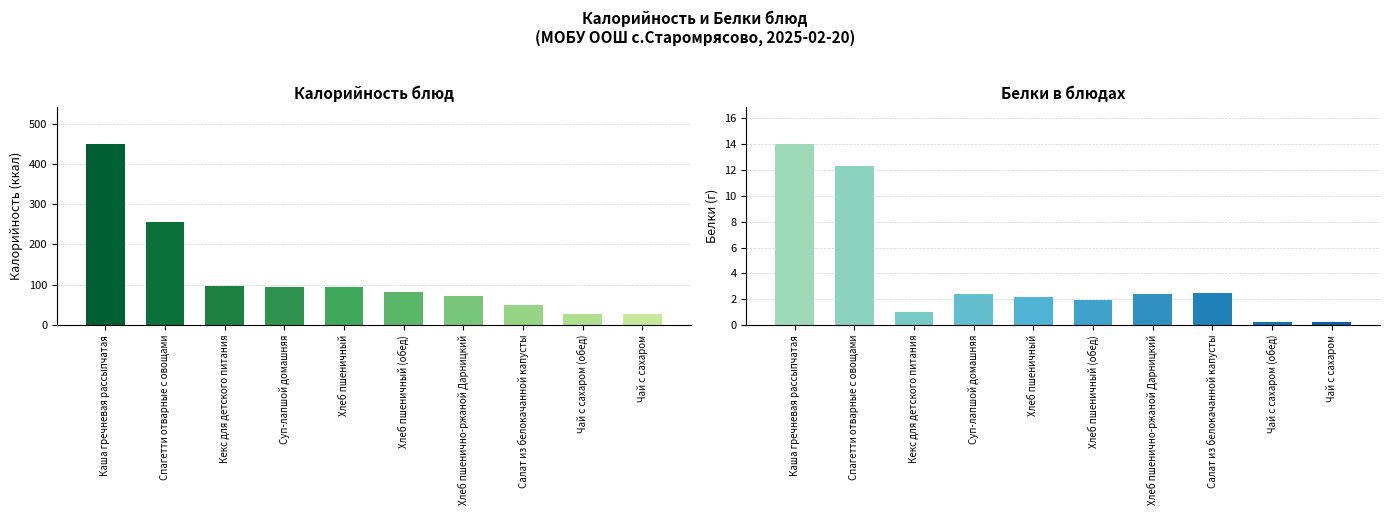

What is the minimum value for Калорийность?

27.0